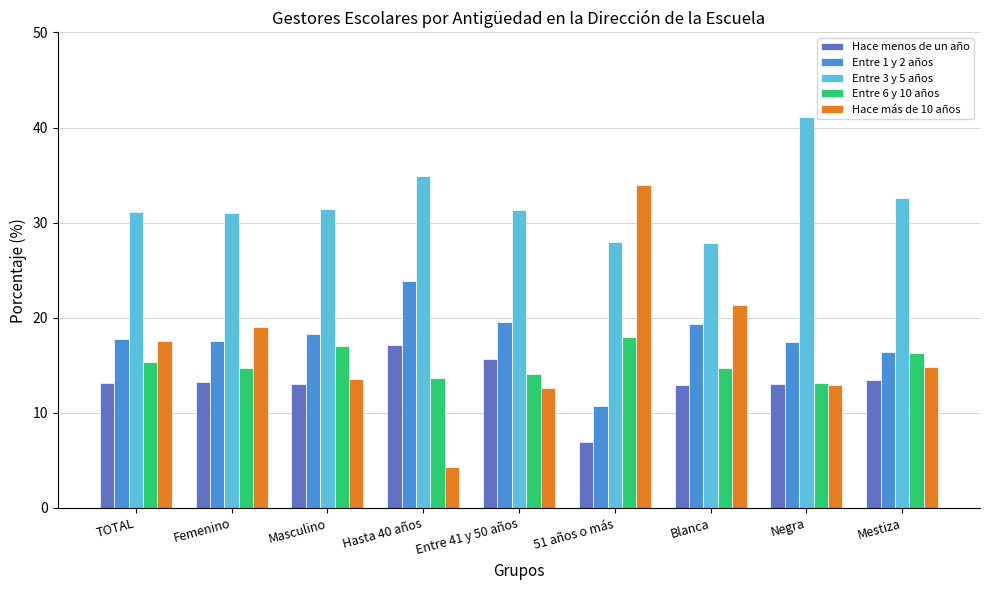

How many categories are shown in the chart?

9